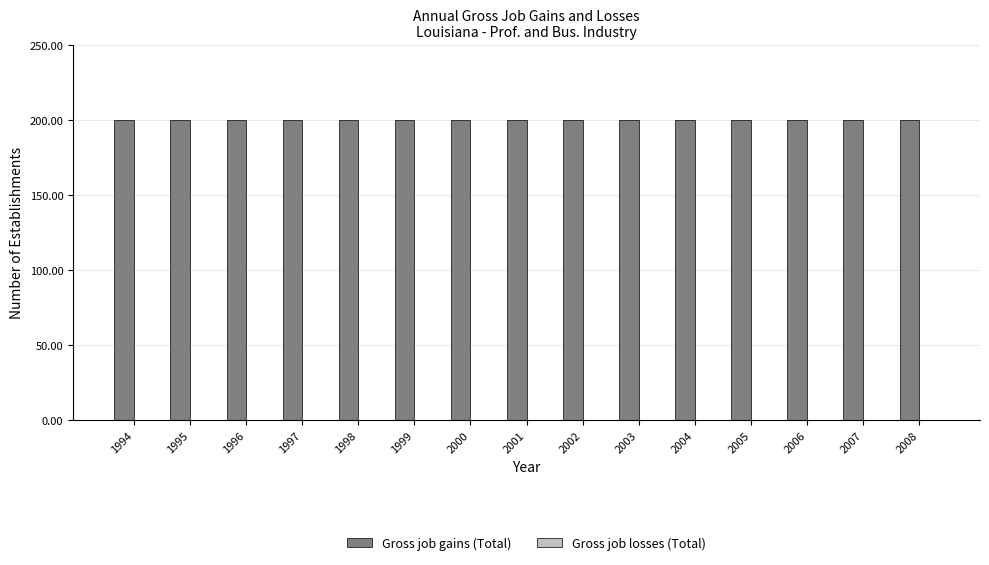

What are all the series names shown in the legend?

Gross job gains (Total), Gross job losses (Total)